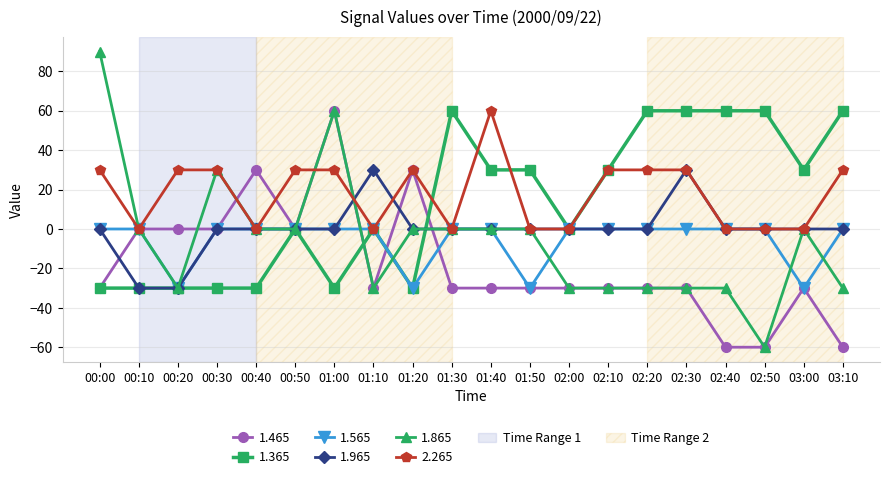

How many lines are shown in the chart?

6